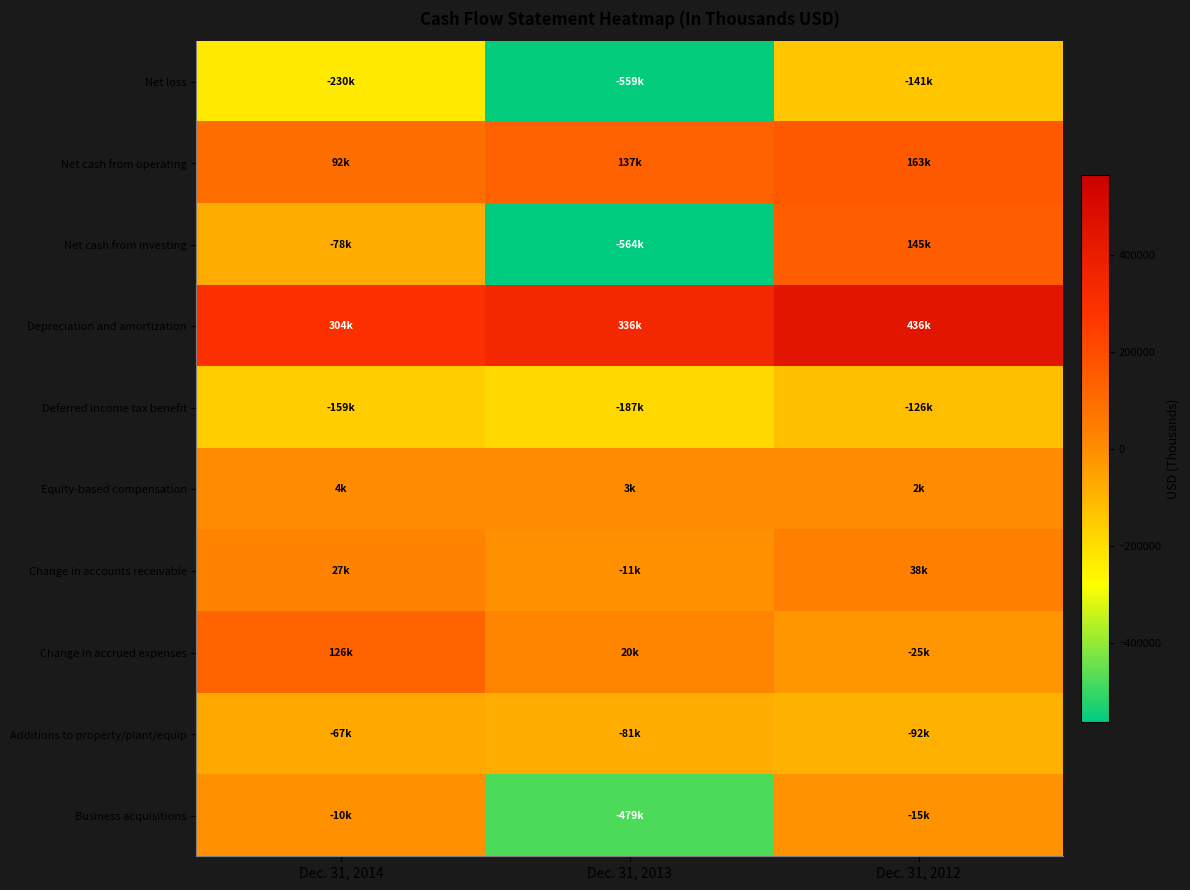

Reading left to right, extract all data points from this chart.

Net loss: Dec. 31, 2014=-230473	Dec. 31, 2013=-558658	Dec. 31, 2012=-141417
Net cash from operating: Dec. 31, 2014=91795	Dec. 31, 2013=136779	Dec. 31, 2012=162693
Net cash from investing: Dec. 31, 2014=-78272	Dec. 31, 2013=-563822	Dec. 31, 2012=144535
Depreciation and amortization: Dec. 31, 2014=303905	Dec. 31, 2013=335959	Dec. 31, 2012=436370
Deferred income tax benefit: Dec. 31, 2014=-159170	Dec. 31, 2013=-187089	Dec. 31, 2012=-126389
Equity-based compensation: Dec. 31, 2014=4033	Dec. 31, 2013=2925	Dec. 31, 2012=2069
Change in accounts receivable: Dec. 31, 2014=26596	Dec. 31, 2013=-10924	Dec. 31, 2012=37574
Change in accrued expenses: Dec. 31, 2014=125677	Dec. 31, 2013=20449	Dec. 31, 2012=-24537
Additions to property/plant/equip: Dec. 31, 2014=-66584	Dec. 31, 2013=-80911	Dec. 31, 2012=-91567
Business acquisitions: Dec. 31, 2014=-9613	Dec. 31, 2013=-478748	Dec. 31, 2012=-15097